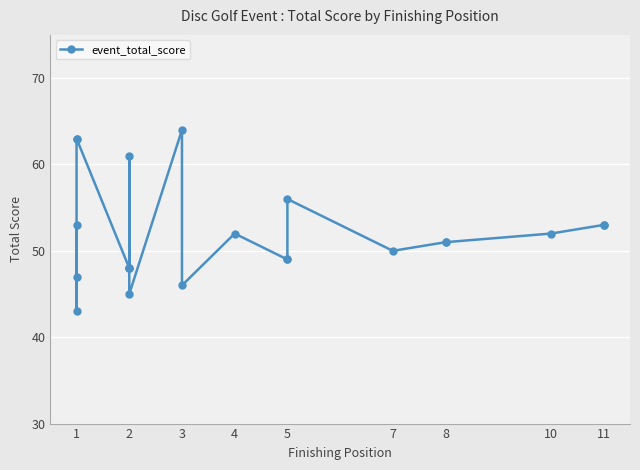

At which category does the data reach its first local peak?

1